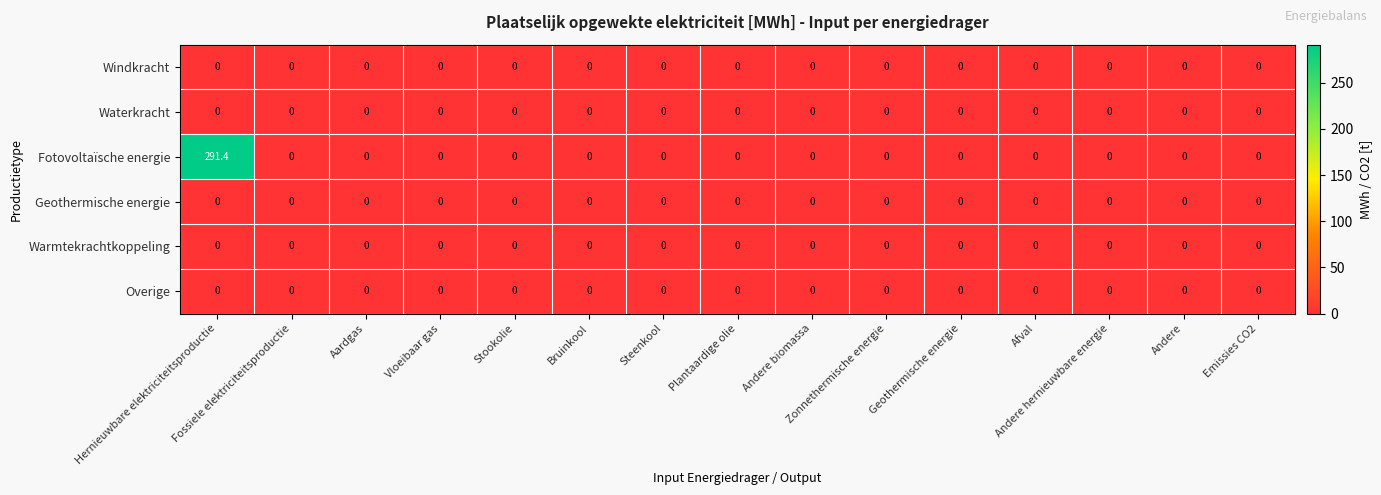

What is the maximum value shown in the chart?

291.4